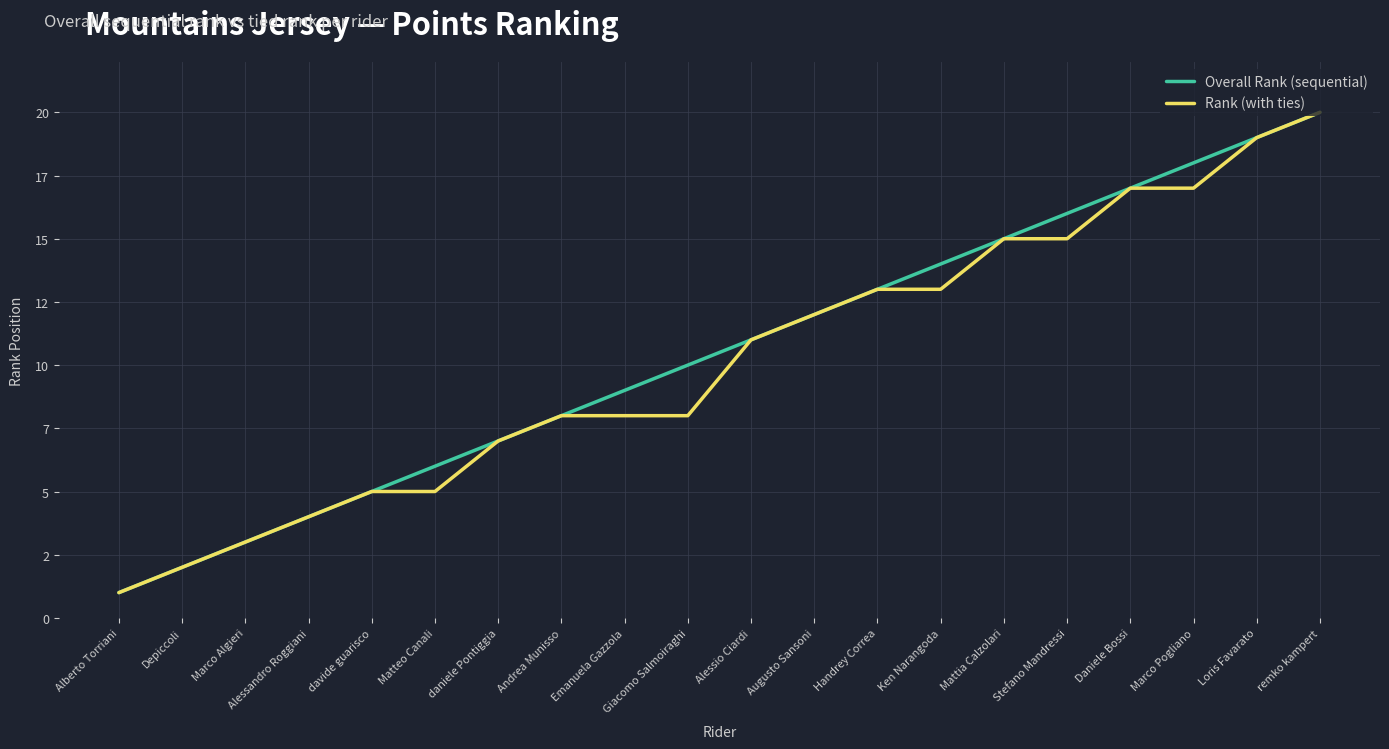

What is the difference between the maximum and minimum values in the Rank (with ties) series?

19